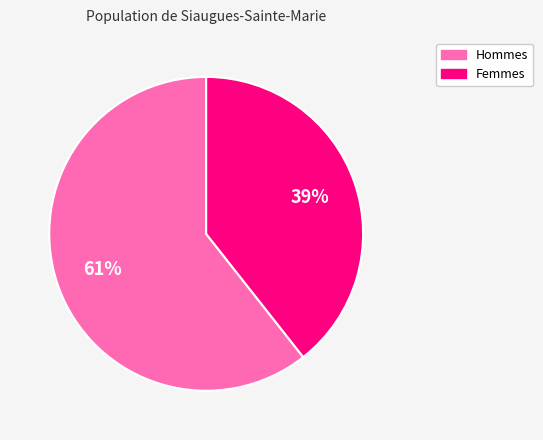

Is there a majority slice in this chart?

Yes